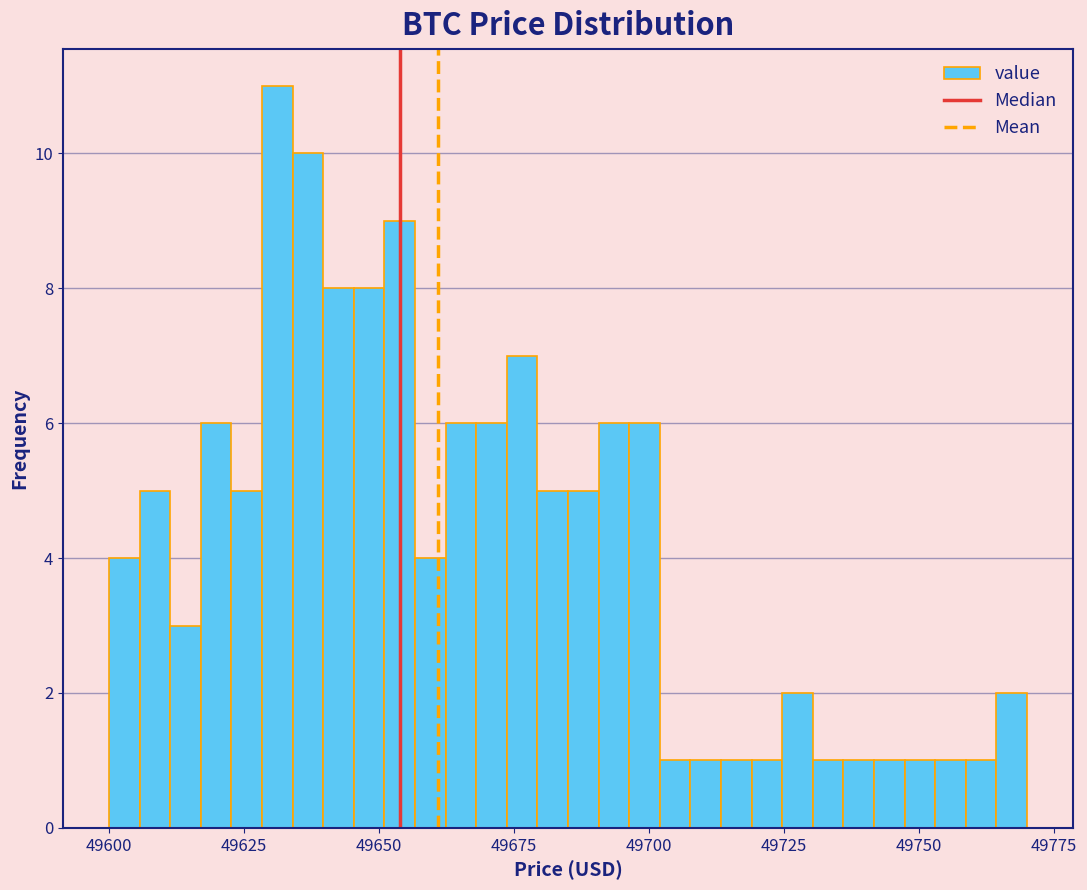

Read against the x-axis, roughly where is the centre of the tallest bar?

49630